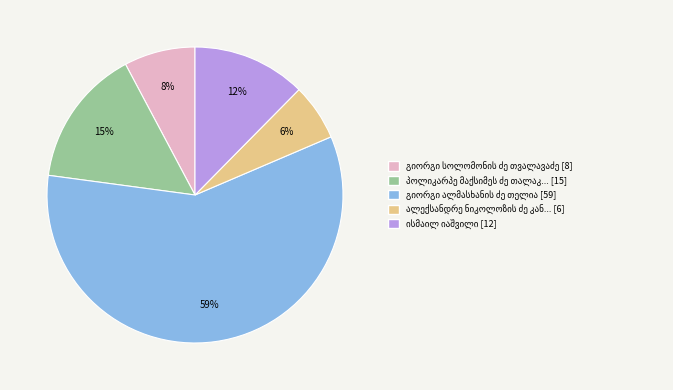

How many segments does this pie chart have?

5